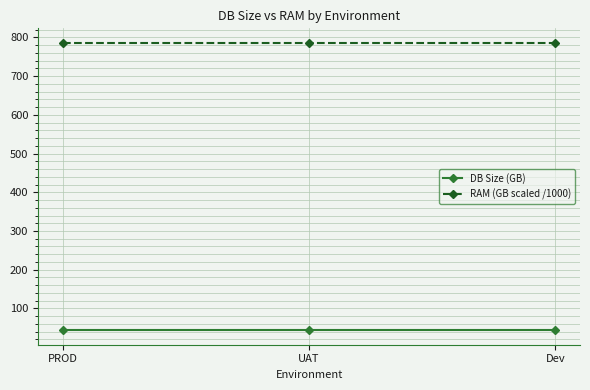

What position from the right is PROD?

3